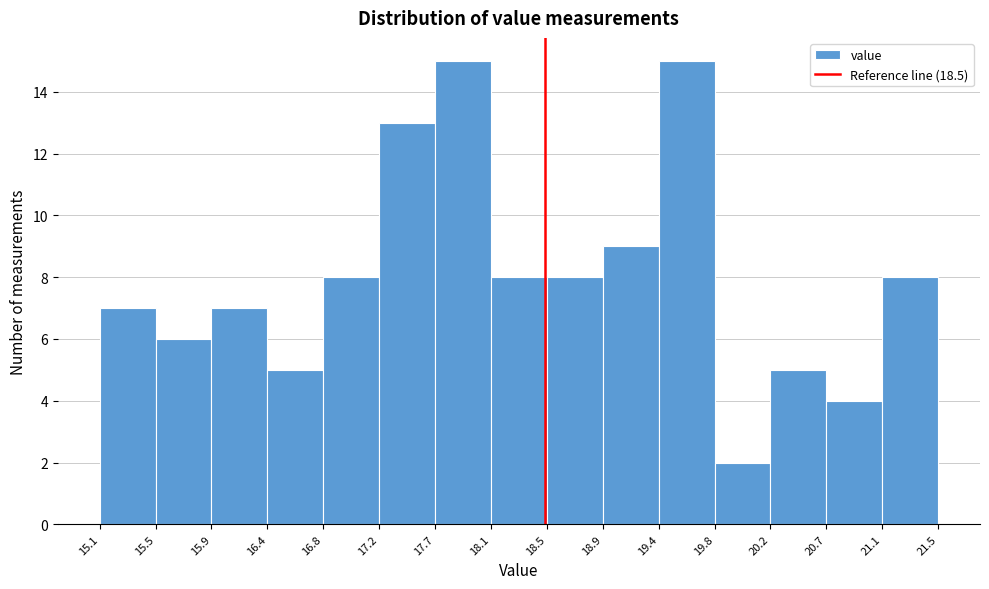

Reading left to right, transcribe this chart: for each bar, give the range it covers on the x-axis and its height. The values are not printed on the chart, so give them approximately, as read against the axis.

15.1 to 15.5: 7
15.5 to 15.9: 6
15.9 to 16.4: 7
16.4 to 16.8: 5
16.8 to 17.2: 8
17.2 to 17.7: 13
17.7 to 18.1: 15
18.1 to 18.5: 8
18.5 to 18.9: 8
18.9 to 19.4: 9
19.4 to 19.8: 15
19.8 to 20.2: 2
20.2 to 20.7: 5
20.7 to 21.1: 4
21.1 to 21.5: 8